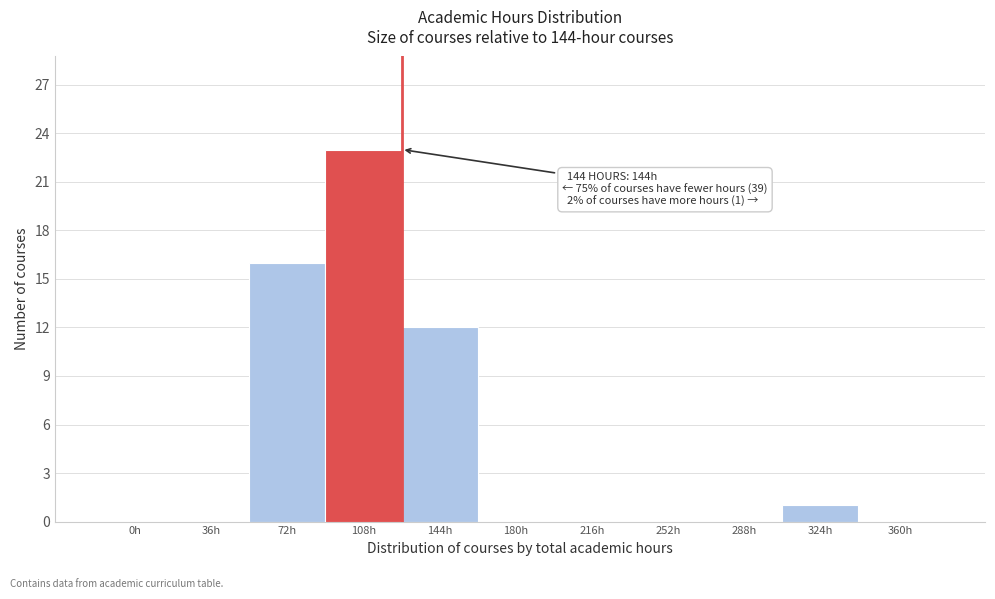

Reading left to right, transcribe all the data shown in this chart.

0h=0	36h=0	72h=16	108h=23	144h=12	180h=0	216h=0	252h=0	288h=0	324h=1	360h=0